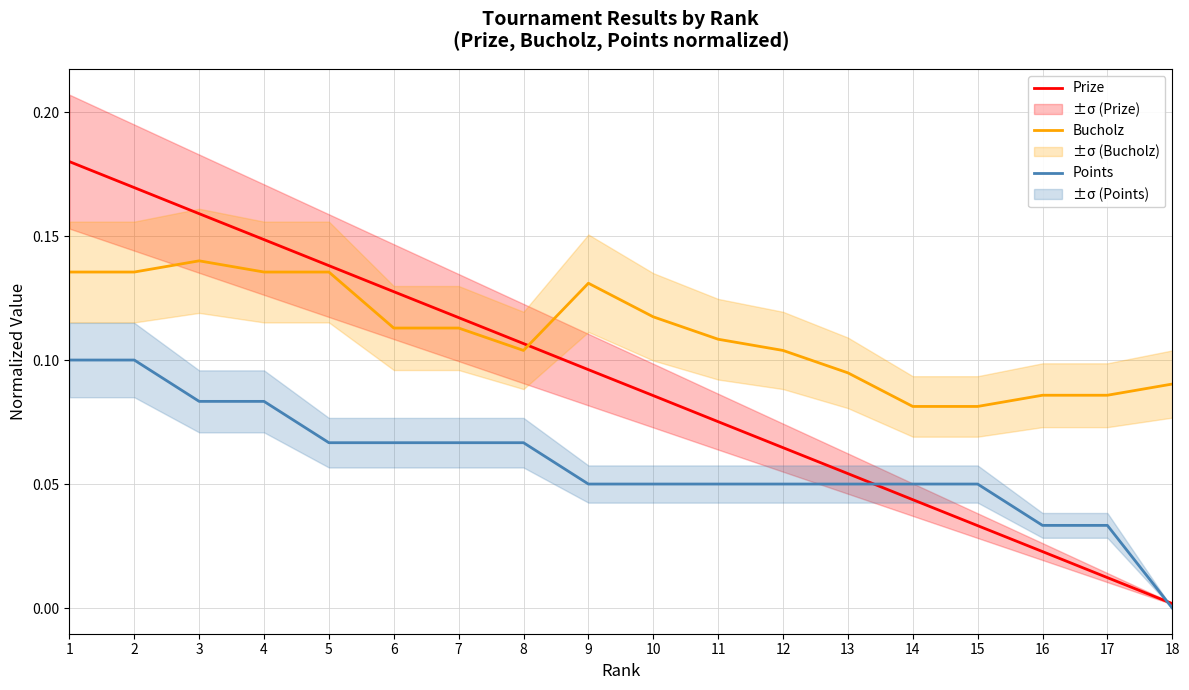

Where is the first local minimum for Bucholz?

8